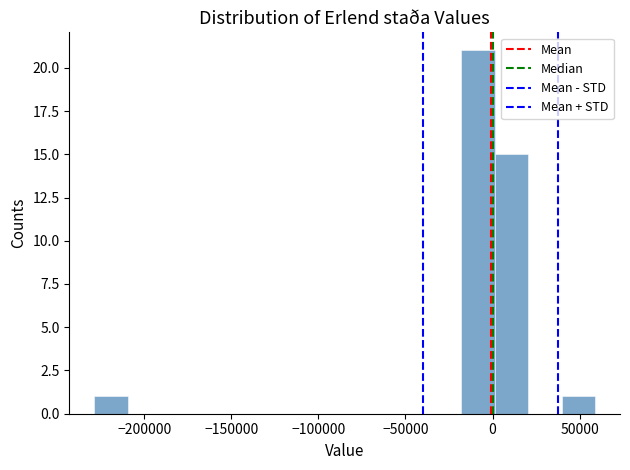

Read against the x-axis, roughly where is the centre of the tallest bar?

-10000